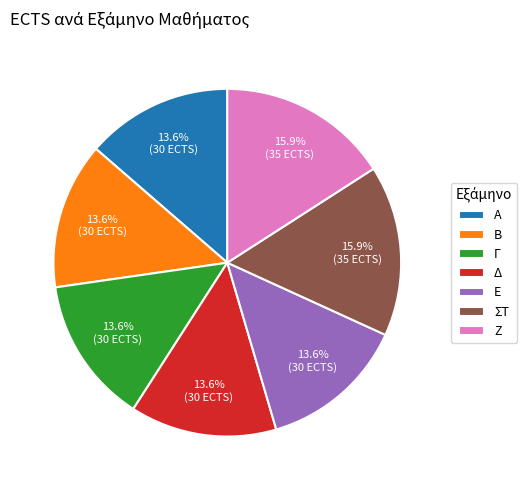

To the nearest percent, what portion does Α represent?

14%